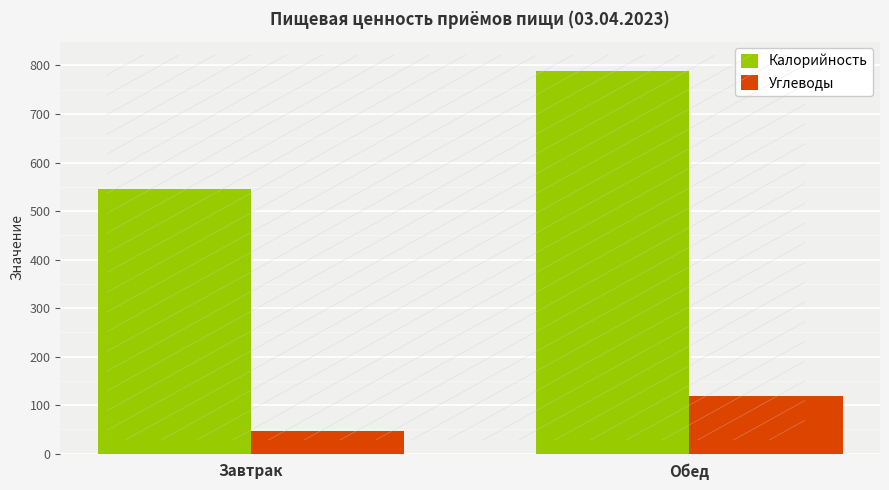

How many data points does each series have?

2